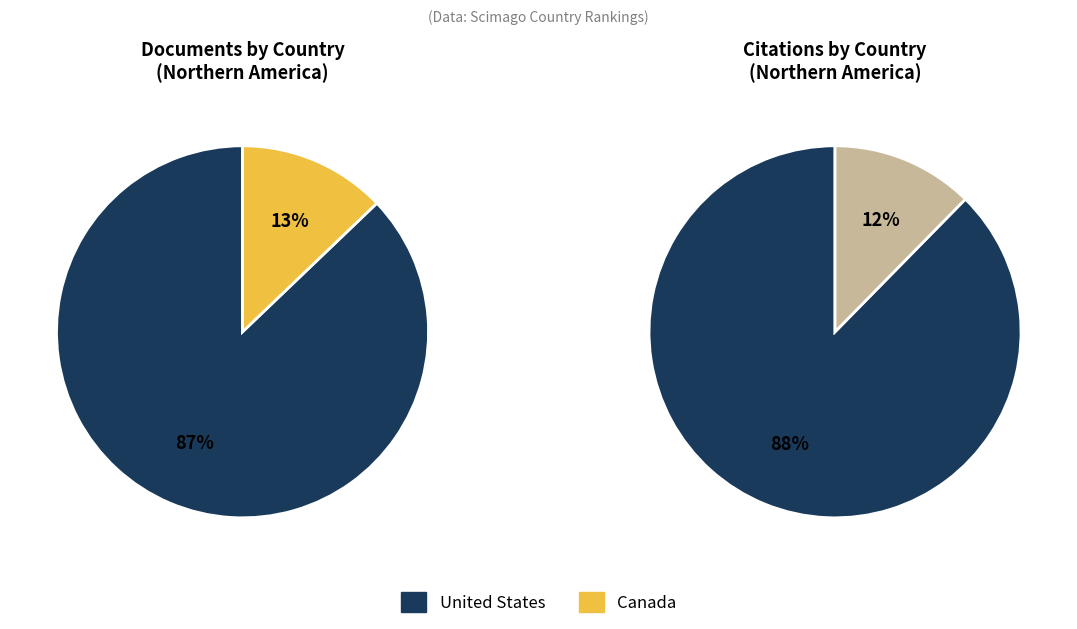

To the nearest percent, what percentage of the pie is United States?

87%